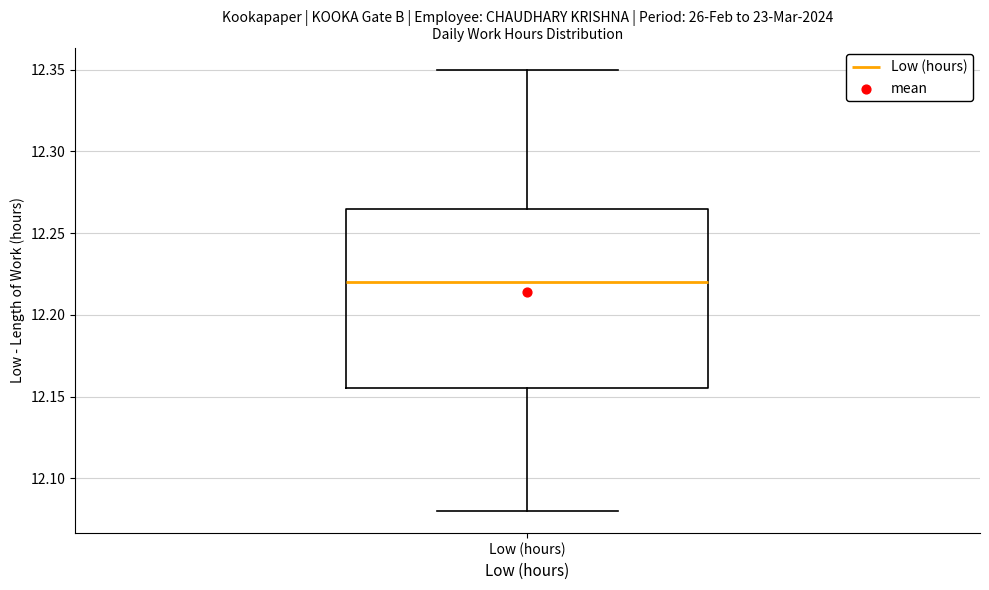

Transcribe this box plot: give where the median line is, the range the box spans, and where the two whiskers end, as read against the y-axis. The values are not printed on the chart, so give them approximately, as read against the axis.

median 12.220, box 12.155 to 12.265, whiskers 12.080 to 12.350